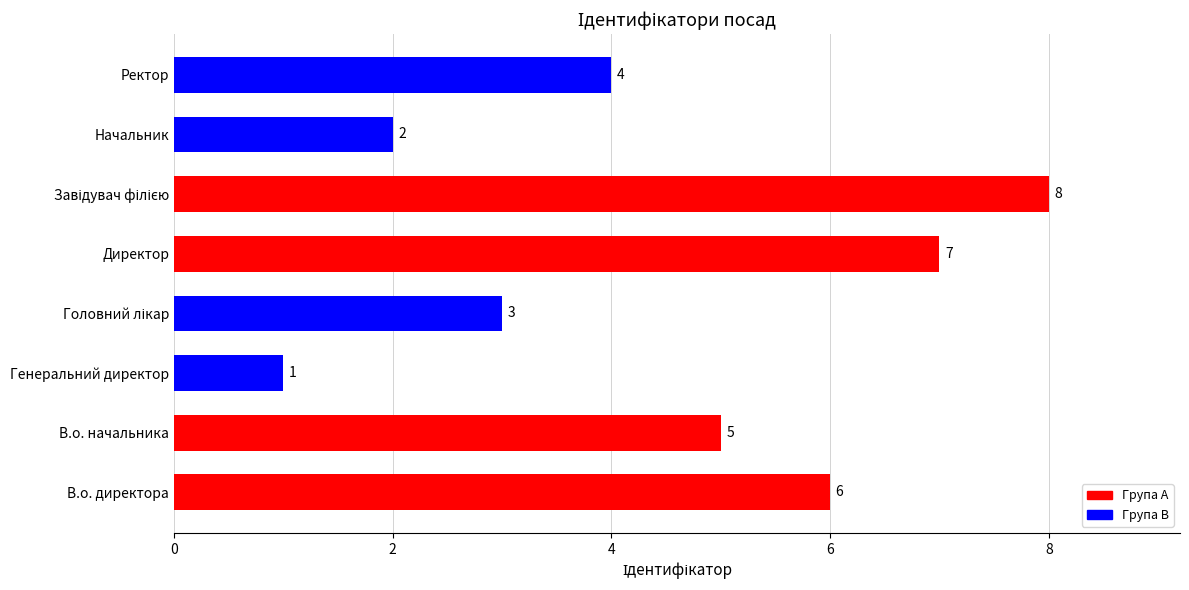

Count the values in the range 3 to 7.

5